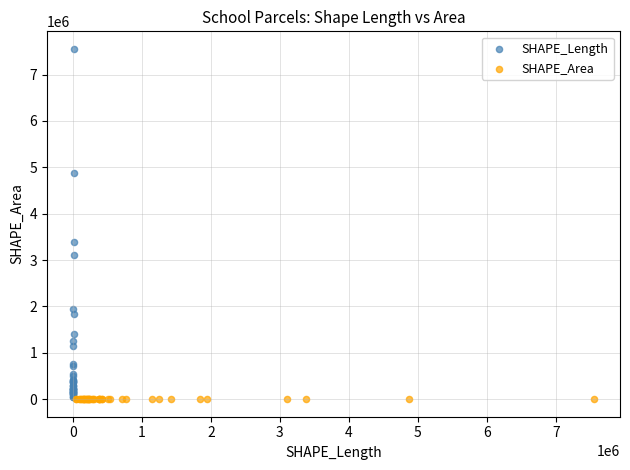

What are all the series names shown in the legend?

SHAPE_Length, SHAPE_Area